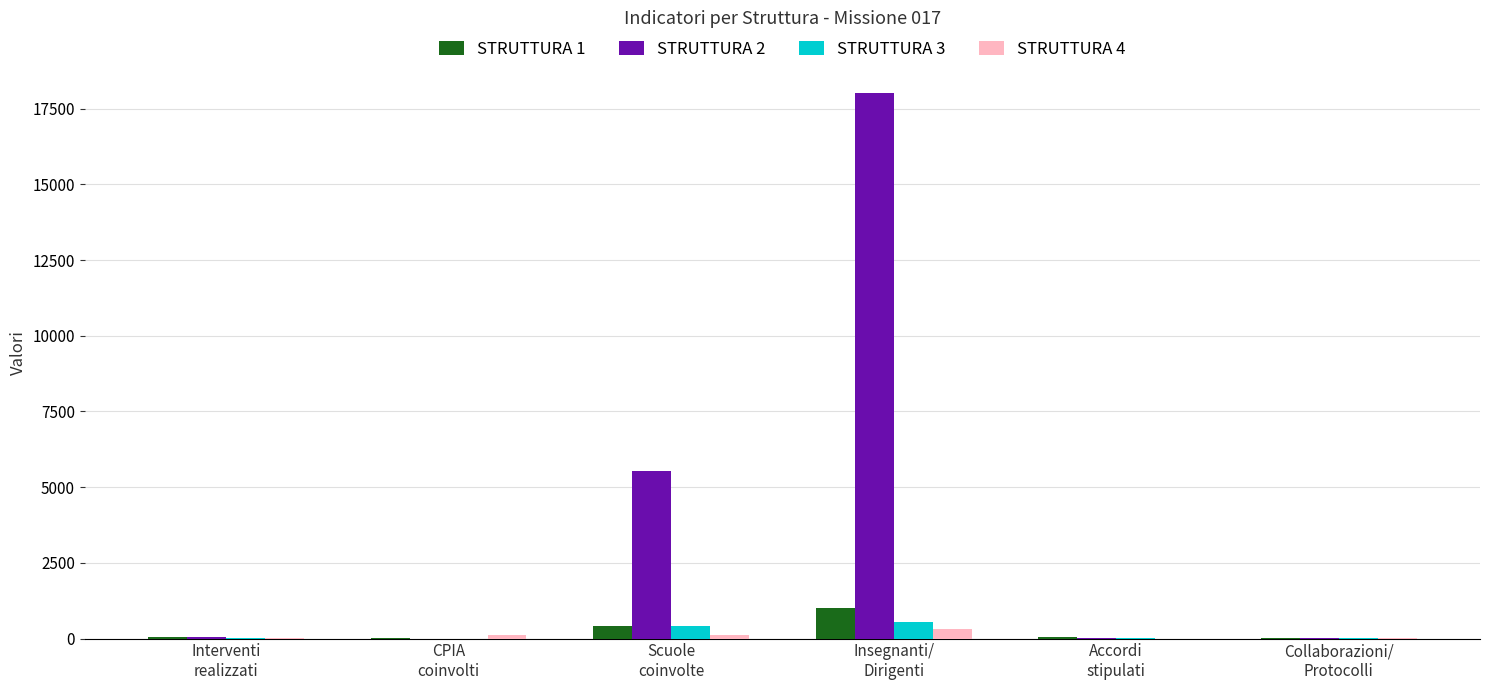

What are all the series names shown in the legend?

STRUTTURA 1, STRUTTURA 2, STRUTTURA 3, STRUTTURA 4